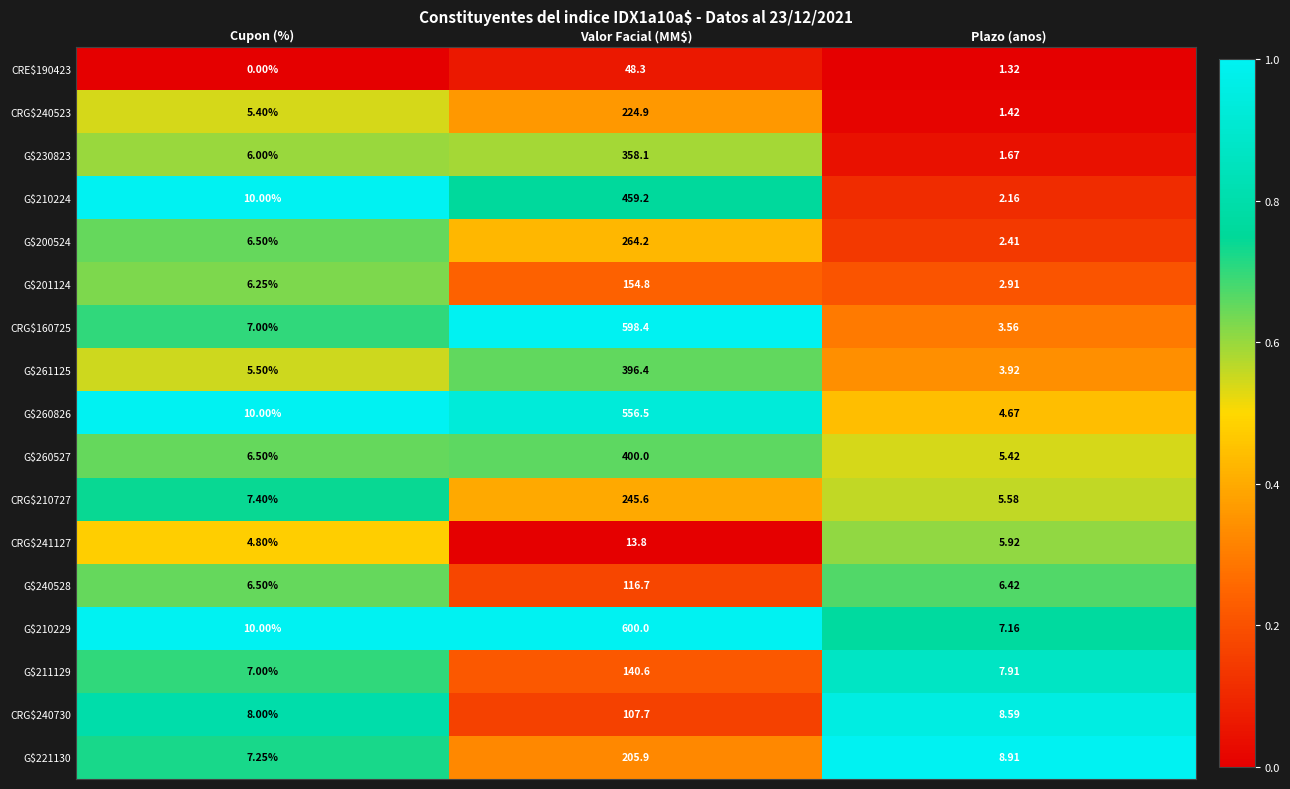

Which series has the largest total across all categories?

G$210229